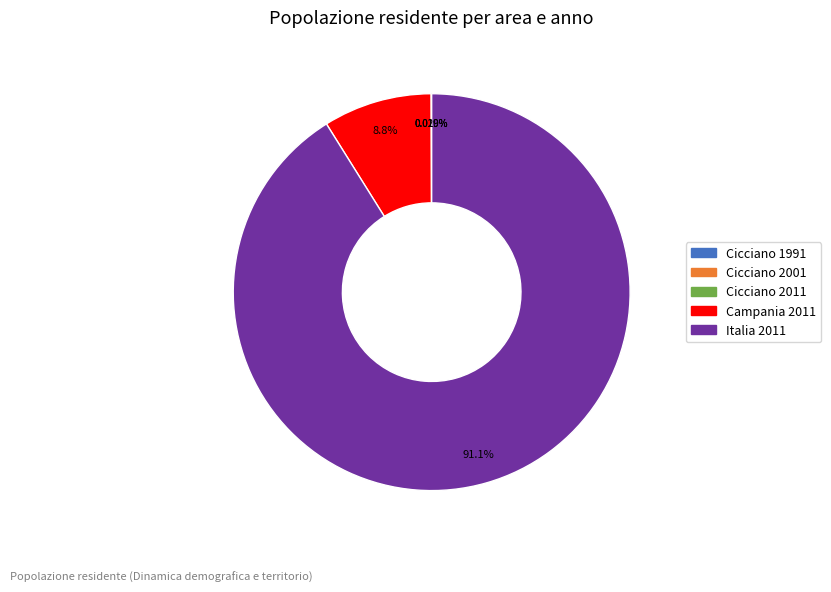

How much of the chart is everything except Italia 2011?

8.9%